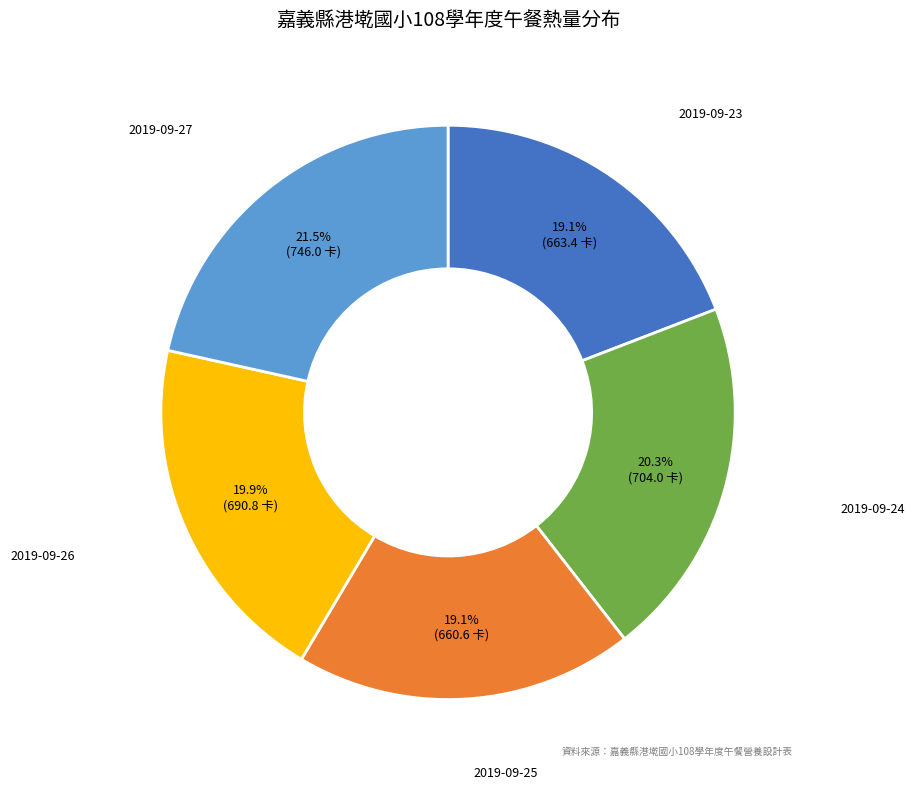

Do 2019-09-25 and 2019-09-26 together represent more than half of the pie?

No